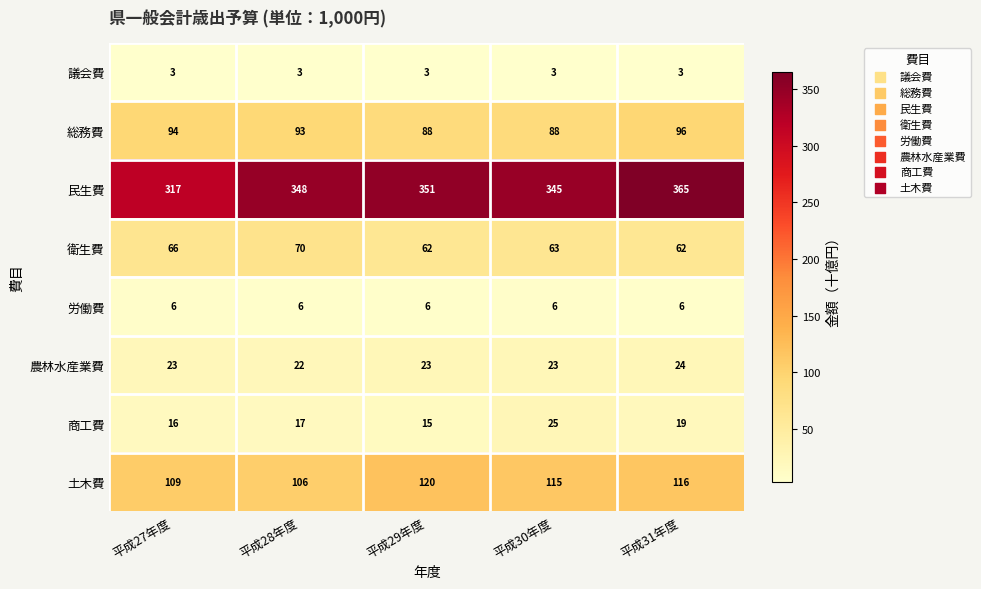

At 平成28年度, list the series in order from smallest to largest.

議会費, 労働費, 商工費, 農林水産業費, 衛生費, 総務費, 土木費, 民生費